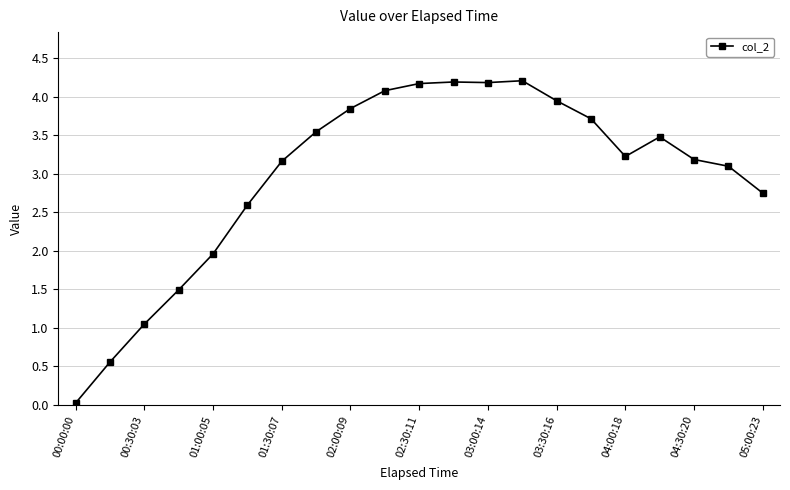

What is the difference between the maximum and second lowest values?

3.6